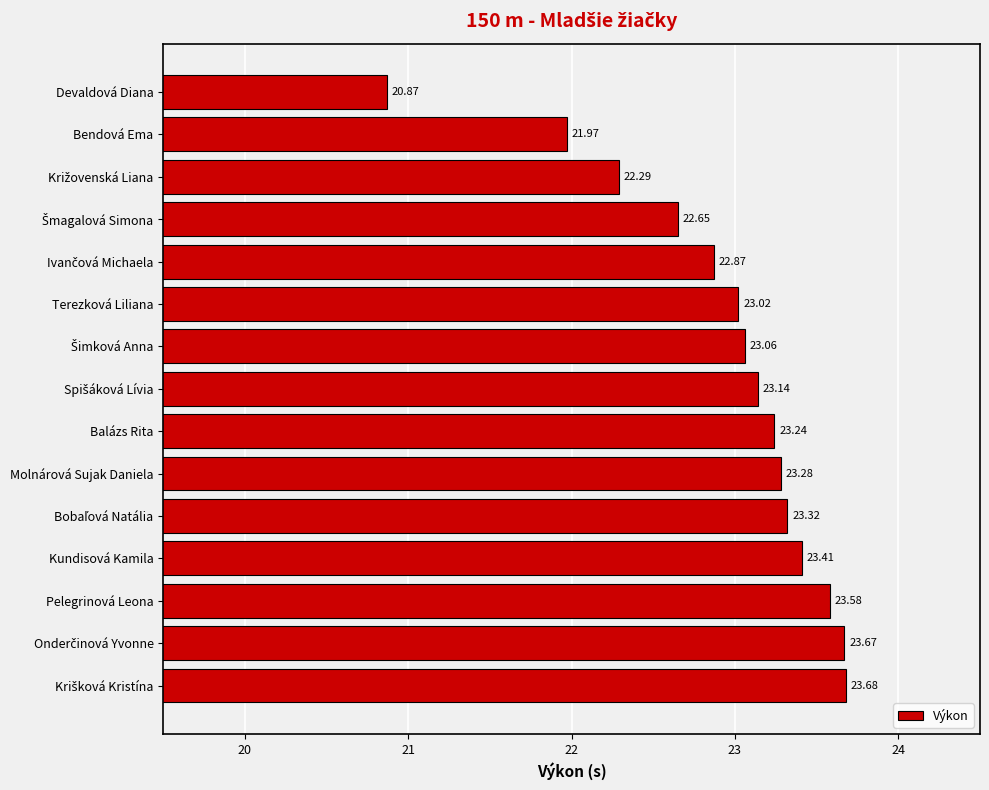

Where is the data nearest to the value 22?

Bendová Ema